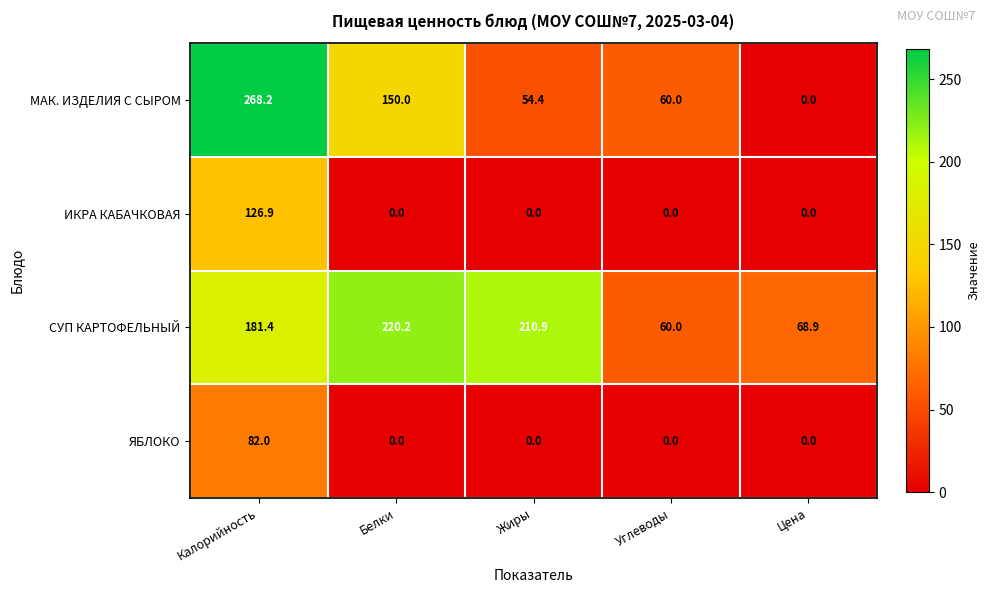

Where is СУП КАРТОФЕЛЬНЫЙ nearest to the value 140?

Калорийность